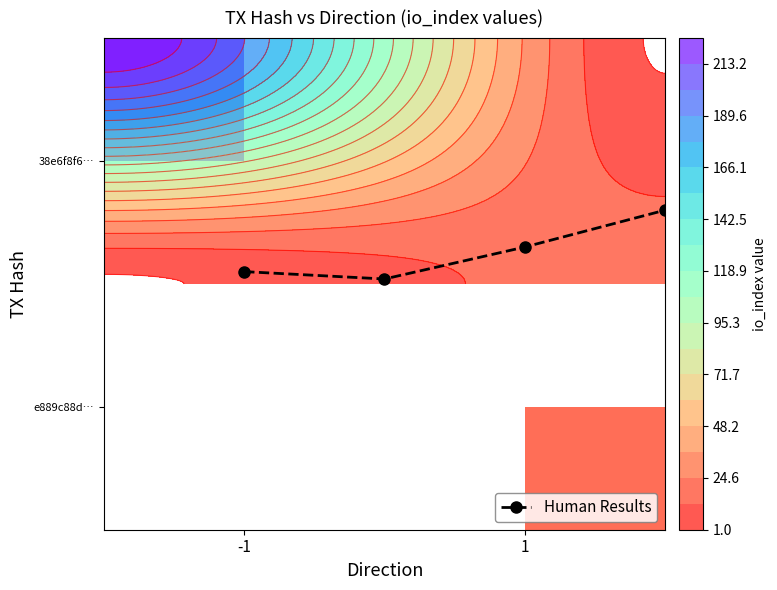

At io_index, list the series in order from smallest to largest.

e889c88d3549816a562c35539516168f198b209, 38e6f8f6752805fcc2797419398339e555230c4